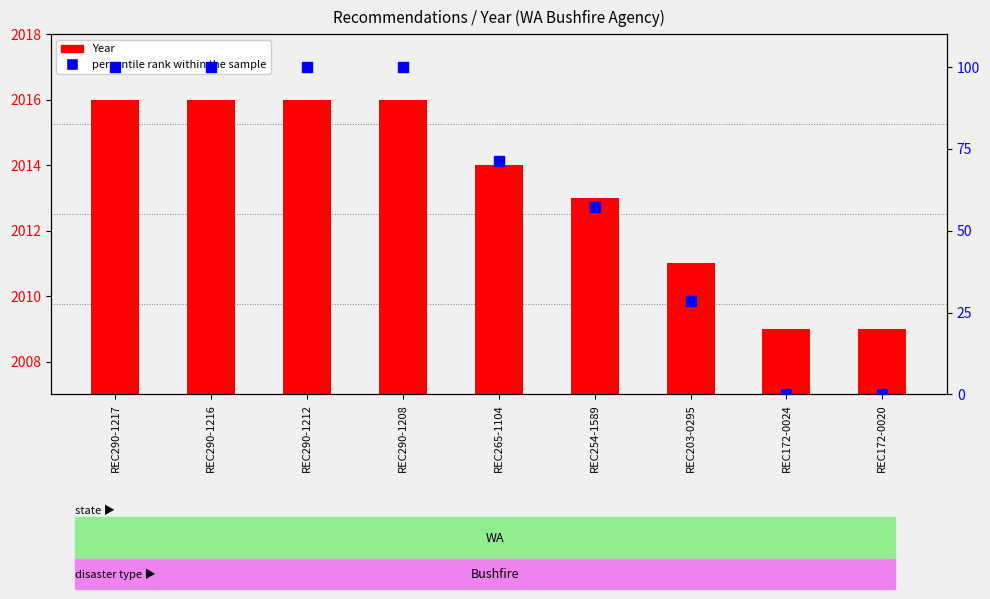

What is the total value across all series at REC203-0295?

2039.6